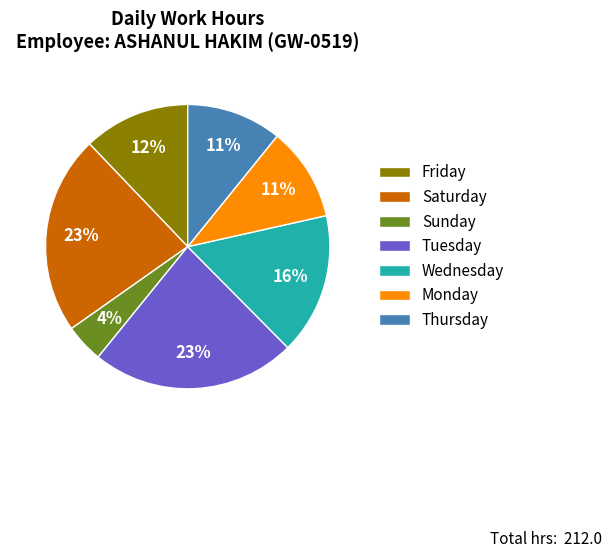

True or false: Monday accounts for 11% of the total.

True